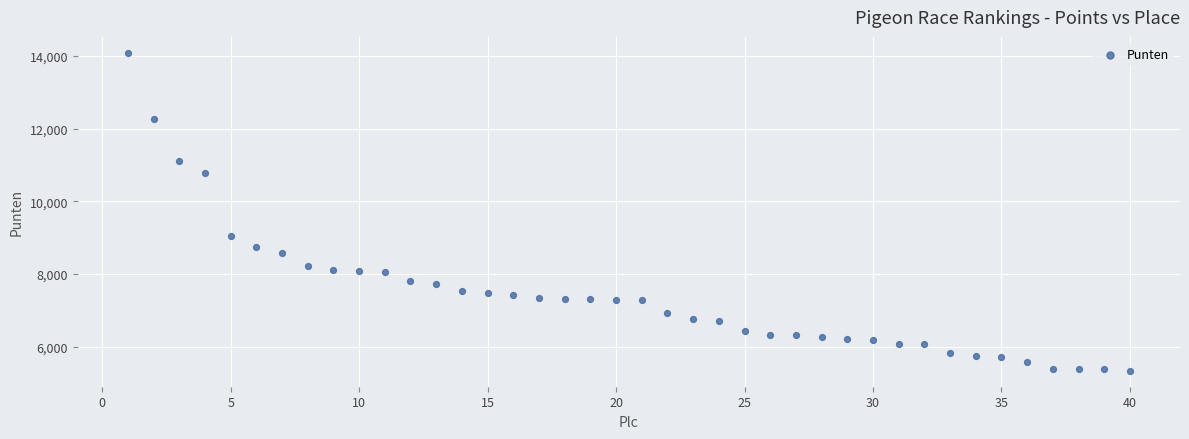

What is the range of X values (max minus min)?

39.0